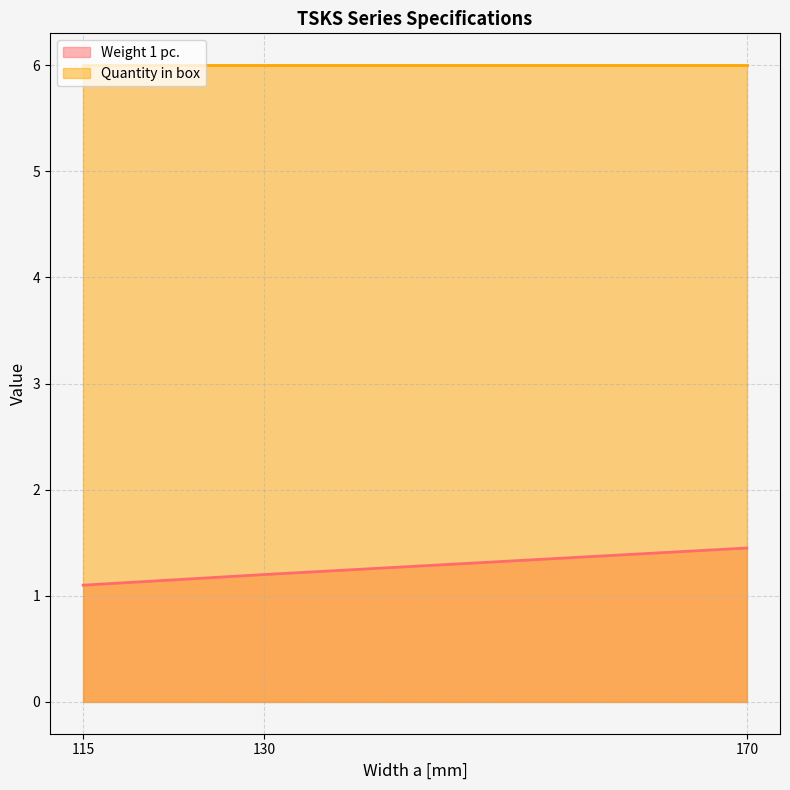

Does the chart have visible grid lines?

Yes